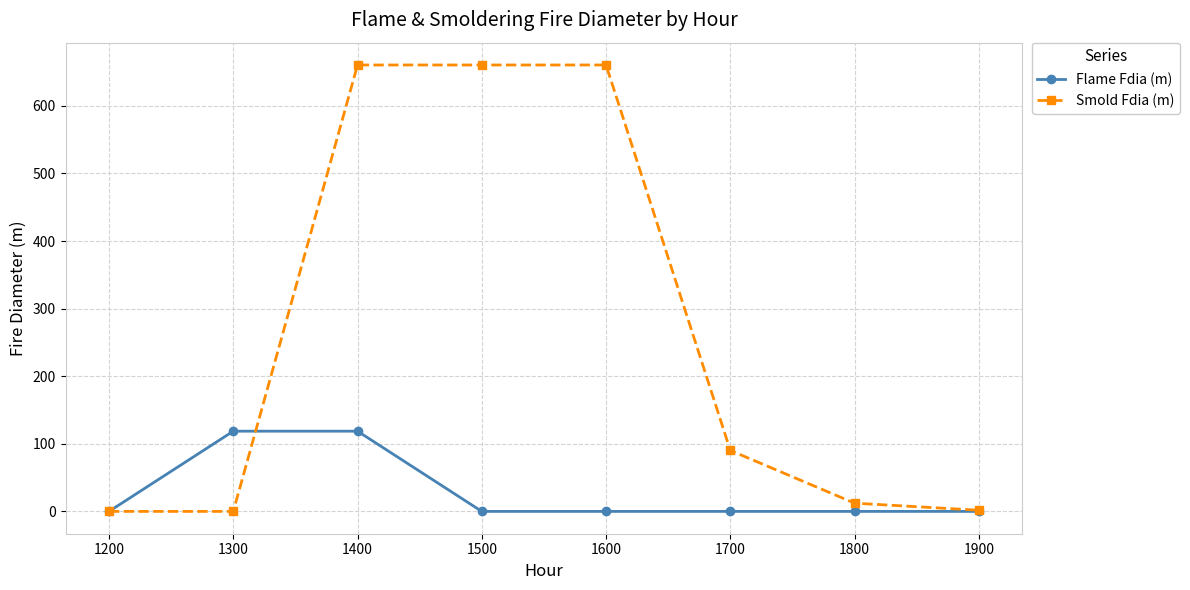

What is the average value of the Smold Fdia (m) series?

260.7